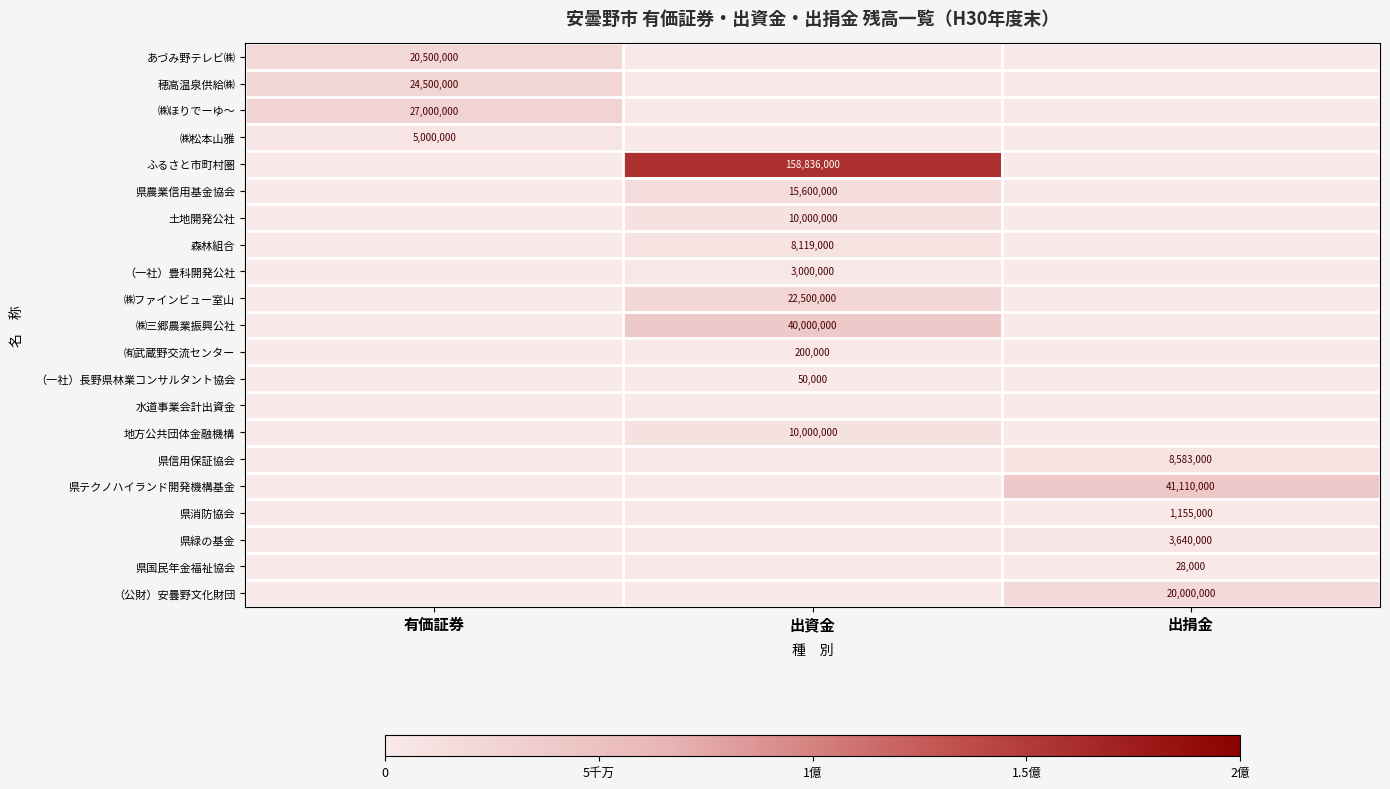

Is it true that ㈱ファインビュー室山 equals 22500000 at 出資金?

True